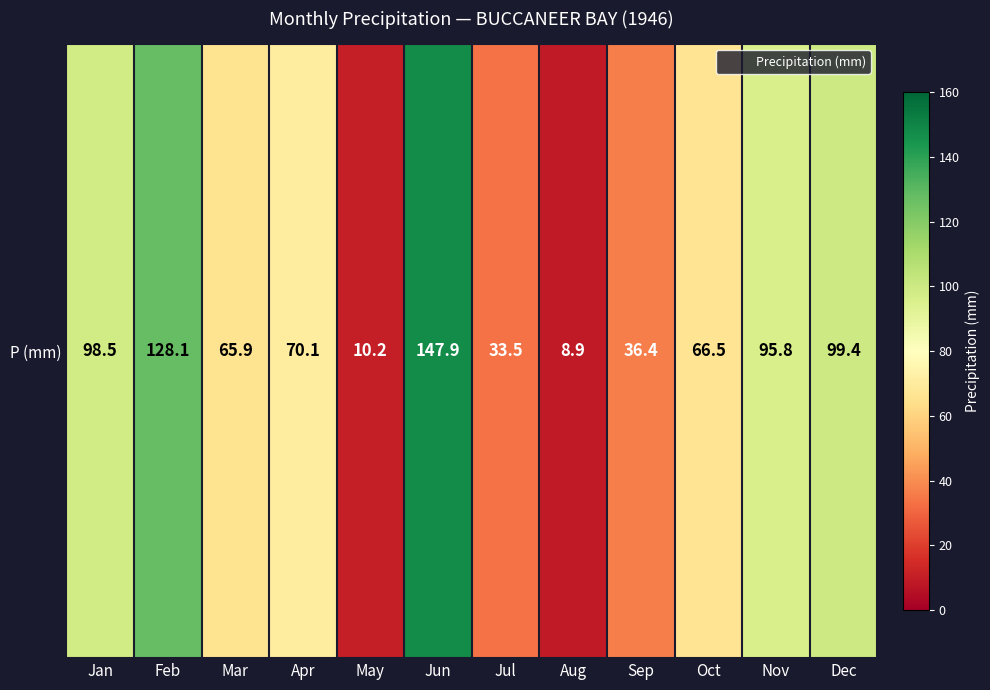

Reading left to right, list all the values displayed in this chart.

98.5	128.1	65.9	70.1	10.2	147.9	33.5	8.9	36.4	66.5	95.8	99.4